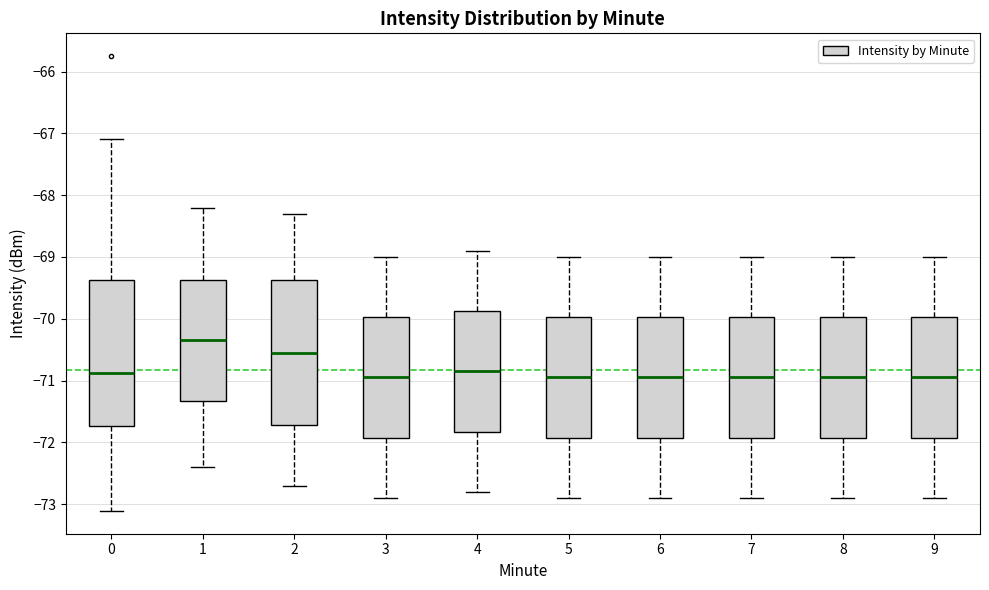

Reading left to right, transcribe this box plot: for each box, give where its median line is, the range the box spans, and where its two whiskers end, as read against the y-axis. The values are not printed on the chart, so give them approximately, as read against the axis.

0: median -70.9, box -71.7 to -69.4, whiskers -73.1 to -67.1
1: median -70.3, box -71.3 to -69.4, whiskers -72.4 to -68.2
2: median -70.5, box -71.7 to -69.4, whiskers -72.7 to -68.3
3: median -70.9, box -71.9 to -70.0, whiskers -72.9 to -69.0
4: median -70.8, box -71.8 to -69.9, whiskers -72.8 to -68.9
5: median -70.9, box -71.9 to -70.0, whiskers -72.9 to -69.0
6: median -70.9, box -71.9 to -70.0, whiskers -72.9 to -69.0
7: median -70.9, box -71.9 to -70.0, whiskers -72.9 to -69.0
8: median -70.9, box -71.9 to -70.0, whiskers -72.9 to -69.0
9: median -70.9, box -71.9 to -70.0, whiskers -72.9 to -69.0